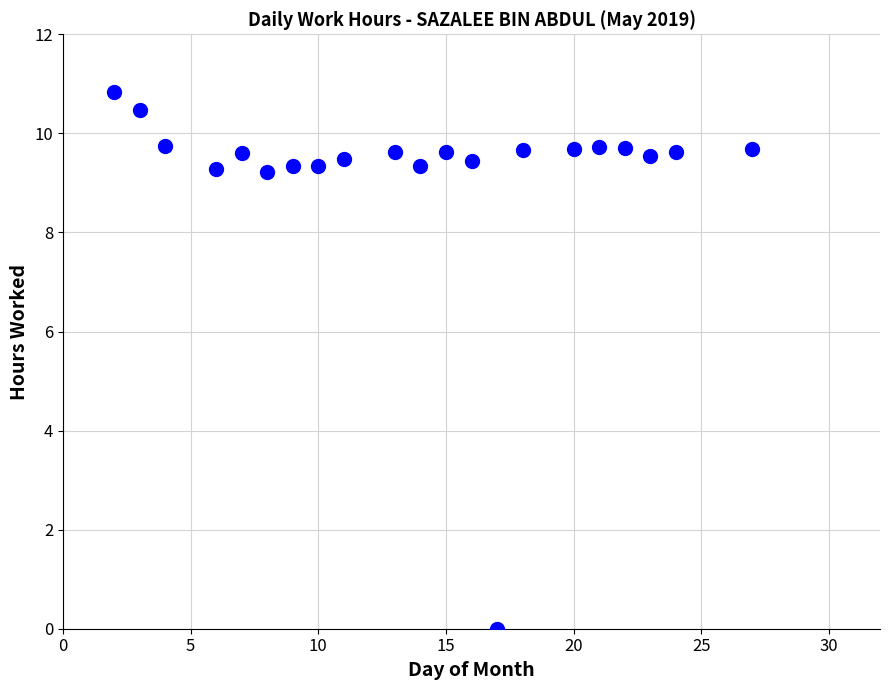

What is the range of X values (max minus min)?

25.0